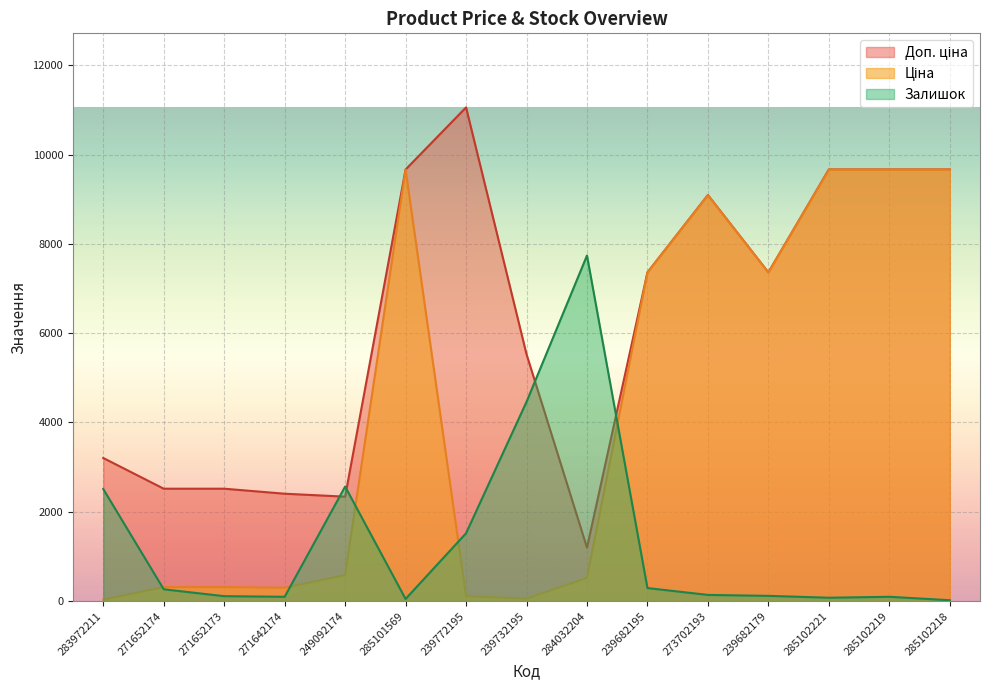

How many lines are shown in the chart?

3